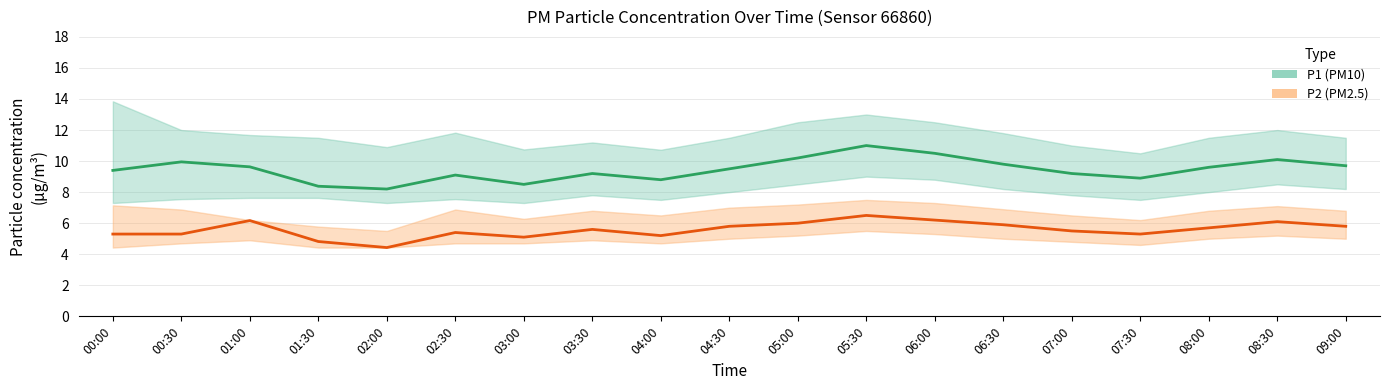

What is the sum of all P2 (PM2.5) values?

106.1